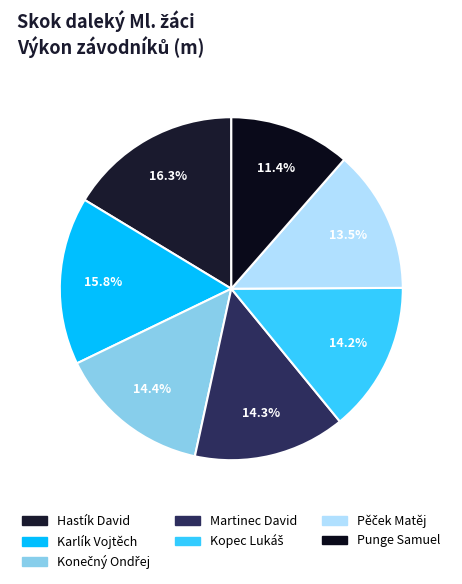

What percentage is NOT represented by Kopec Lukáš?

85.8%